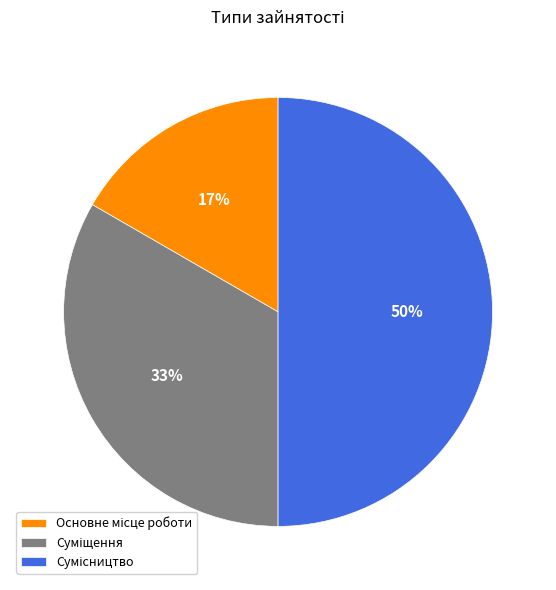

To the nearest percent, what is the difference between the largest and smallest slice percentages?

33%